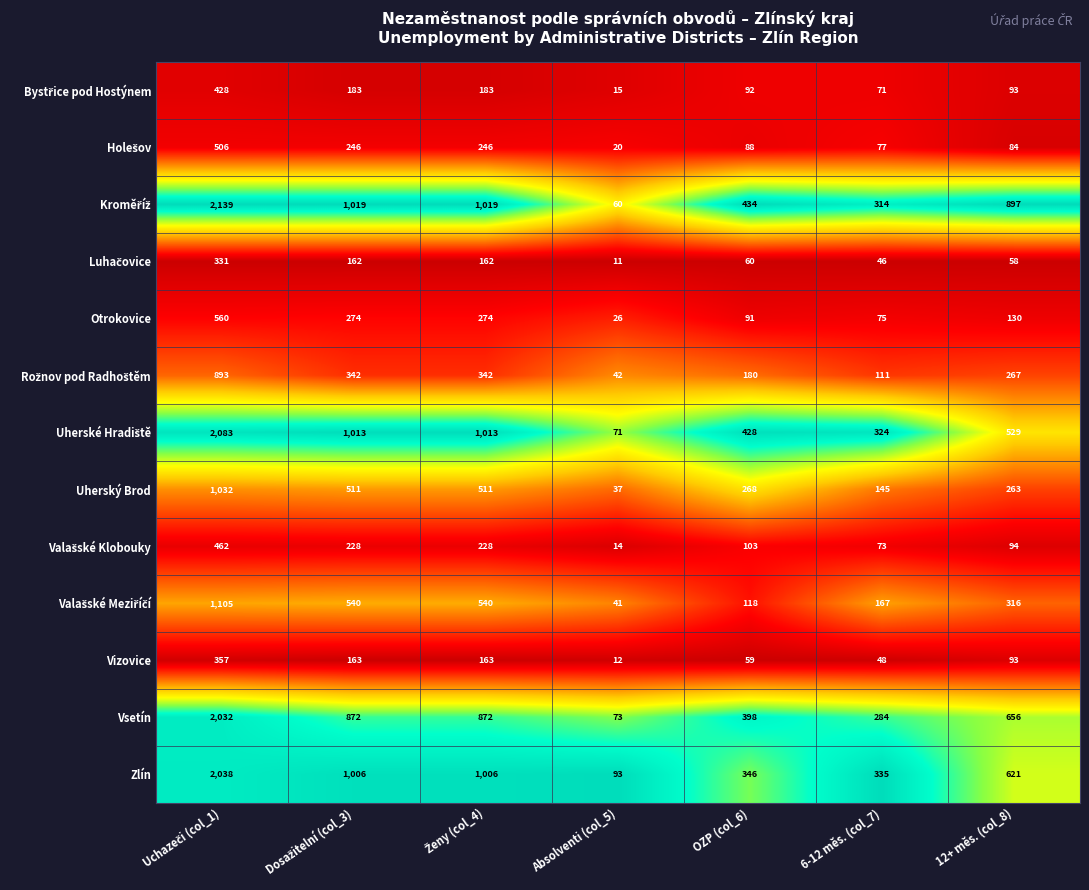

What is the average value of the Otrokovice series?

204